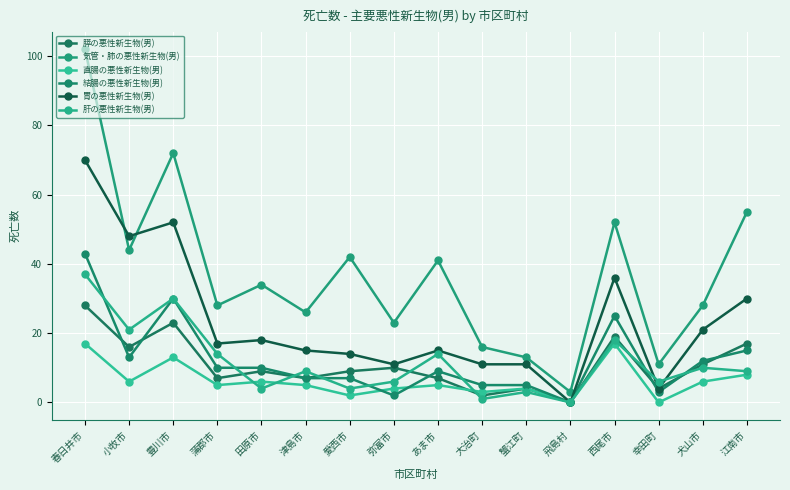

List the labels in order of 胃の悪性新生物(男) value, largest first.

春日井市, 豊川市, 小牧市, 西尾市, 江南市, 犬山市, 田原市, 蒲郡市, 津島市, あま市, 愛西市, 弥富市, 大治町, 蟹江町, 幸田町, 飛島村